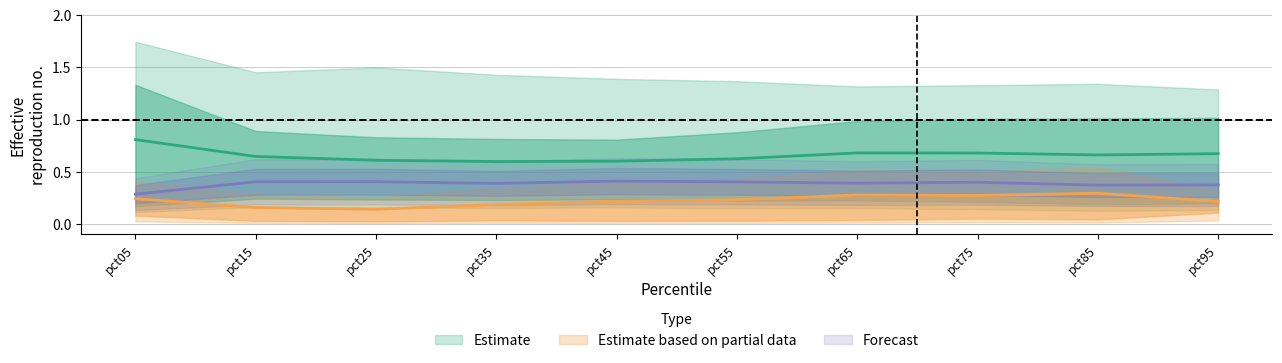

At which label does Estimate based on partial data (centre) reach its minimum?

pct25